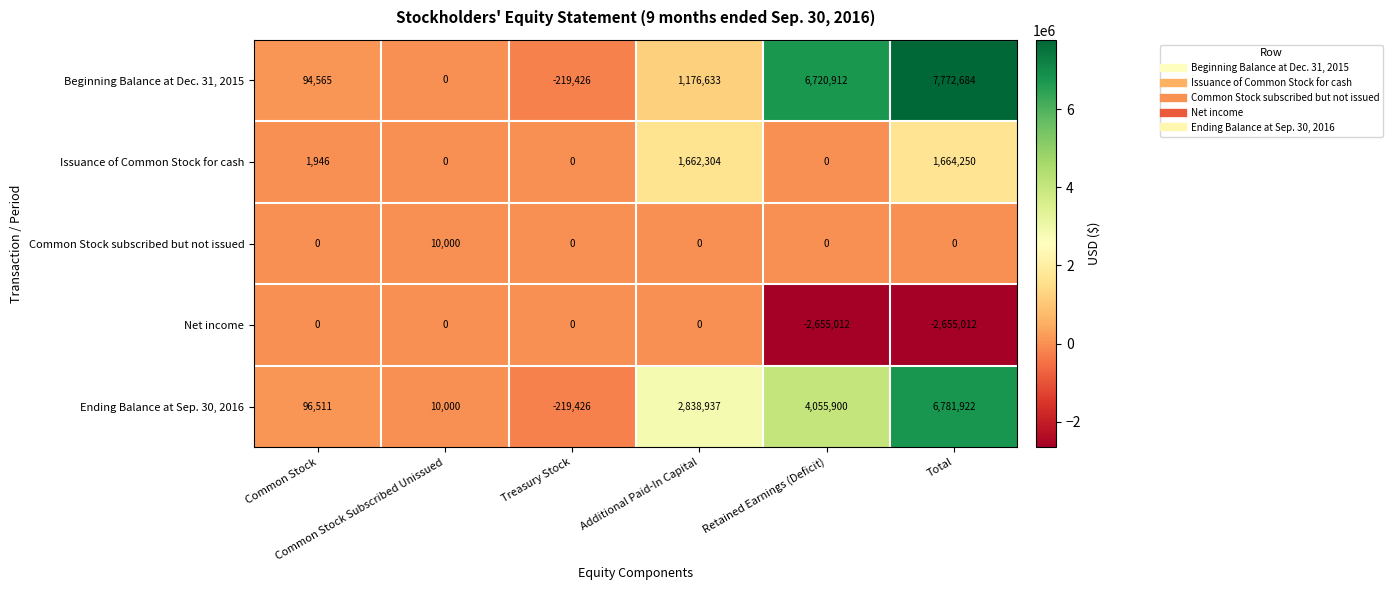

Which series has the largest total across all categories?

Beginning Balance at Dec. 31, 2015